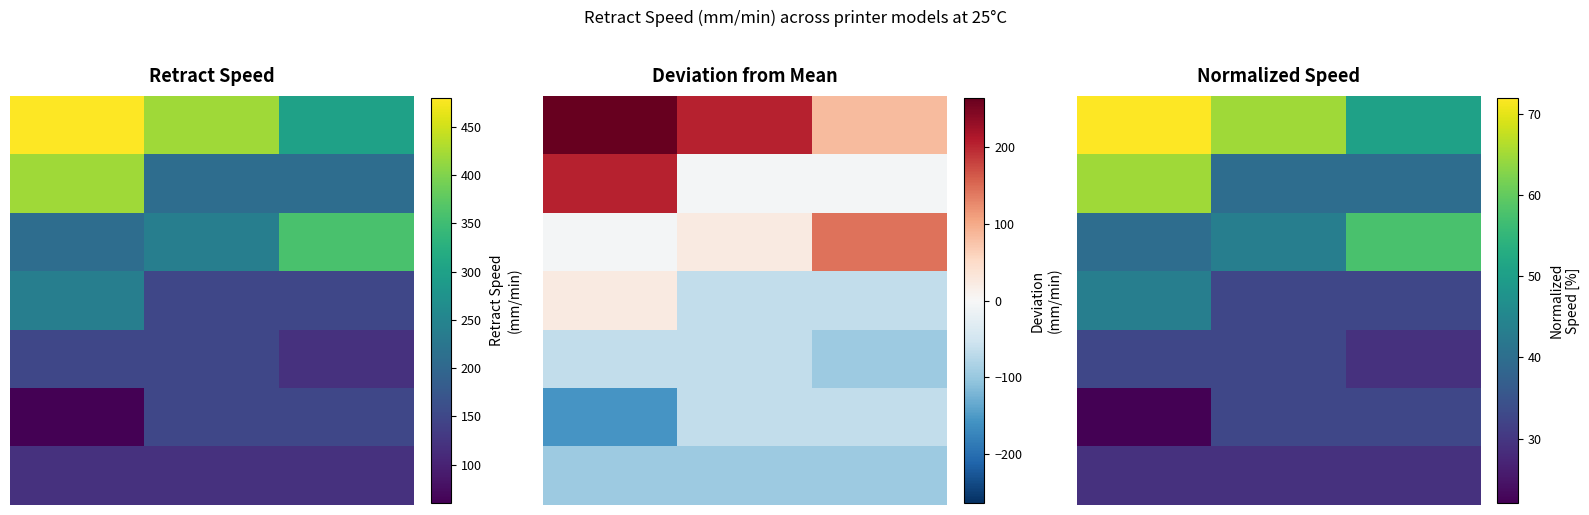

What is the total value across all series at 2?

271.9